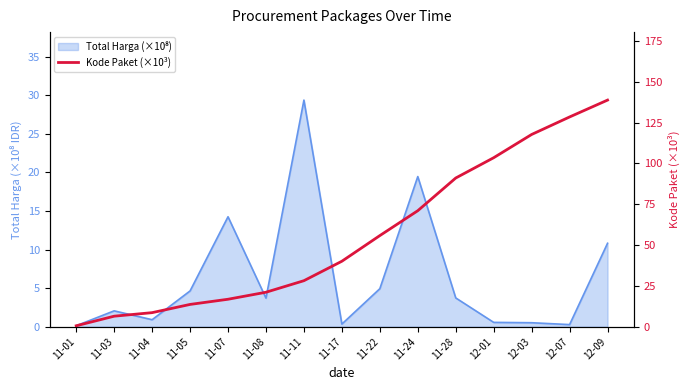

At which label is the value closest to 69?

11-24